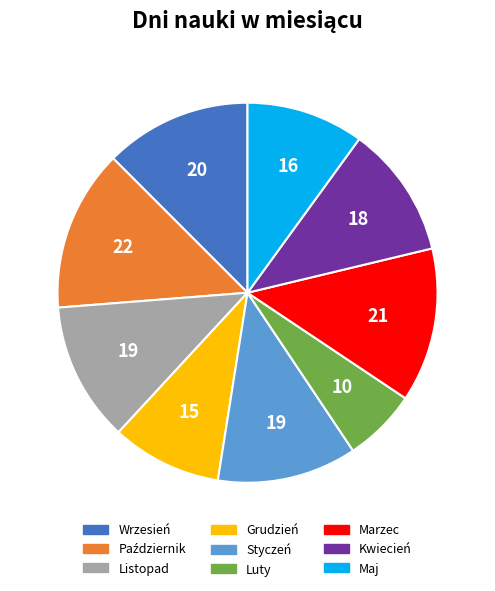

Which slice is the smallest?

Luty